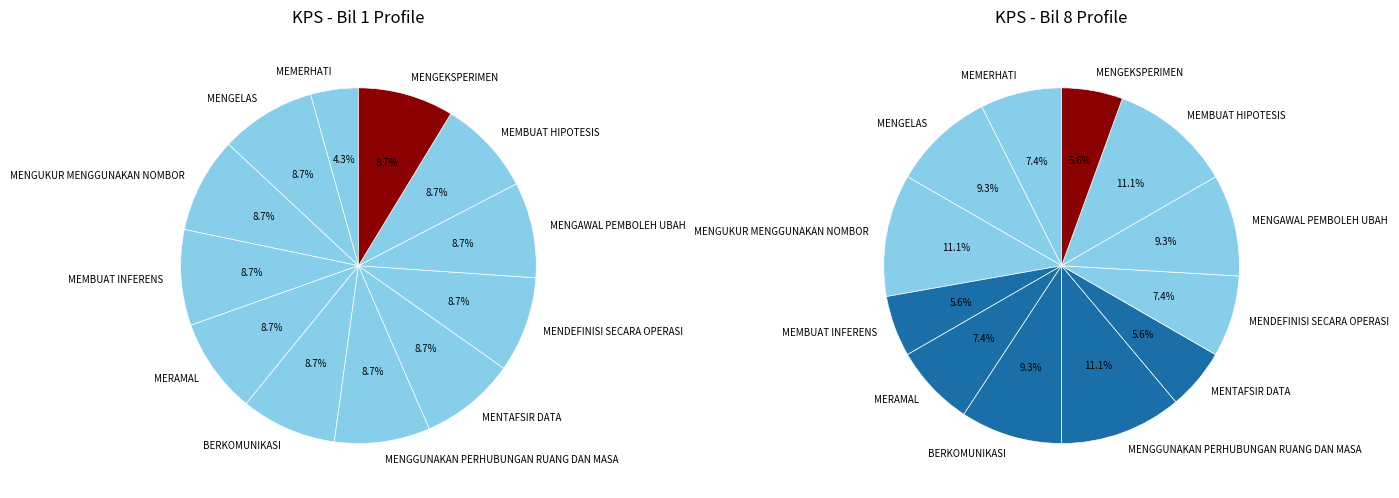

What percentage is the BERKOMUNIKASI slice, to the nearest percent?

9%